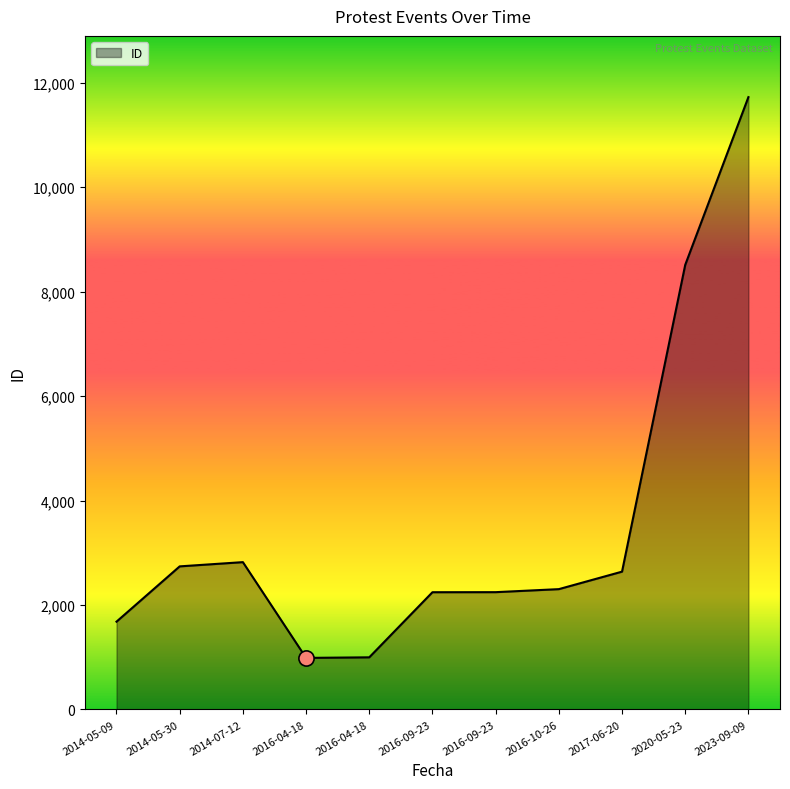

Between 2016-10-26 and 2014-07-12, which is larger?

2014-07-12